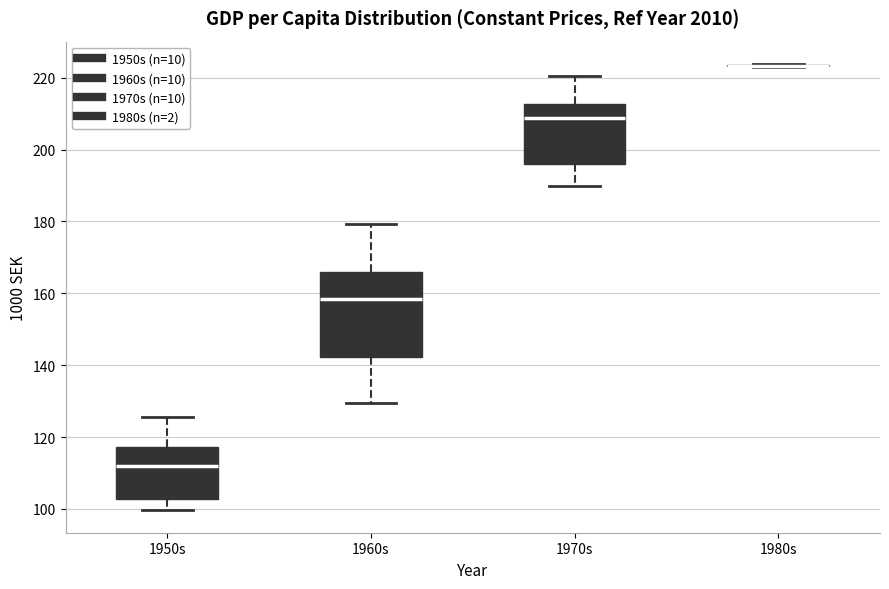

Reading left to right, read every box against the y-axis: the position of its median line, the range the box covers, and the ends of its whiskers. The values are not printed on the chart, so give them approximately, as read against the axis.

1950s: median 112, box 102 to 118, whiskers 100 to 126
1960s: median 158, box 142 to 166, whiskers 130 to 180
1970s: median 208, box 196 to 212, whiskers 190 to 220
1980s: box collapsed to a line at 224, whiskers 222 to 224